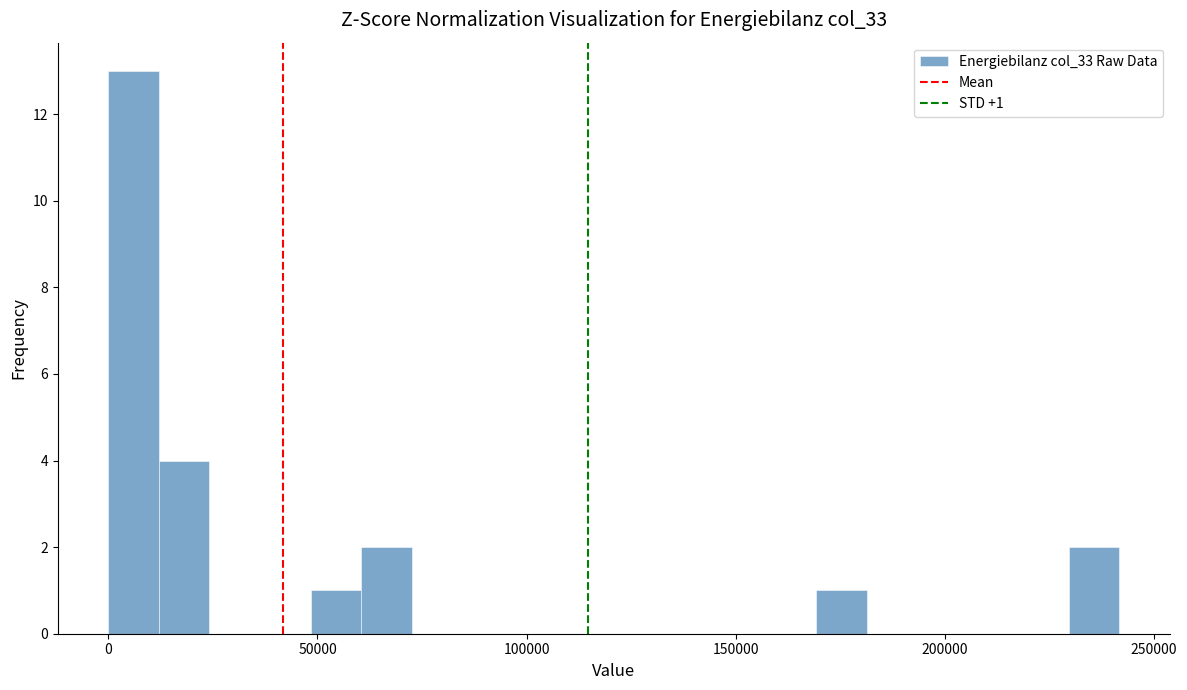

Around what value on the x-axis is the tallest bar? Give the approximate position of its centre, as read against the axis.

5000